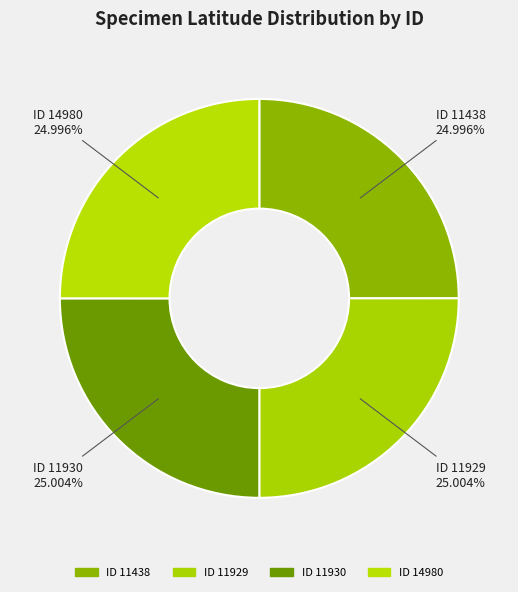

Count the number of slices in the pie.

4